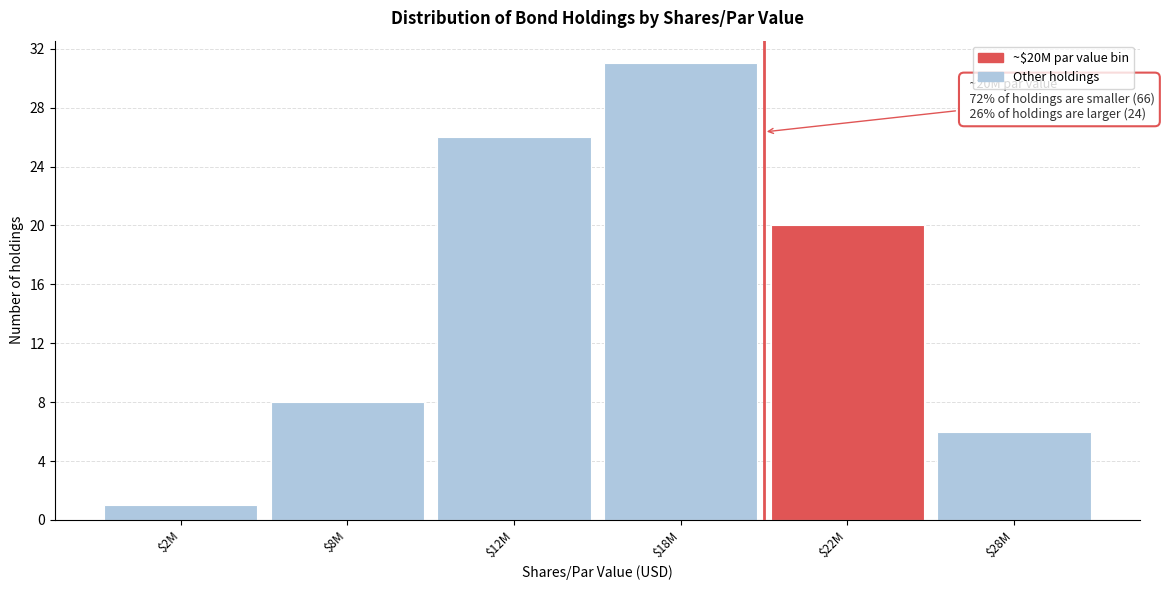

Reading left to right, transcribe all the data shown in this chart.

1	8	26	31	20	6